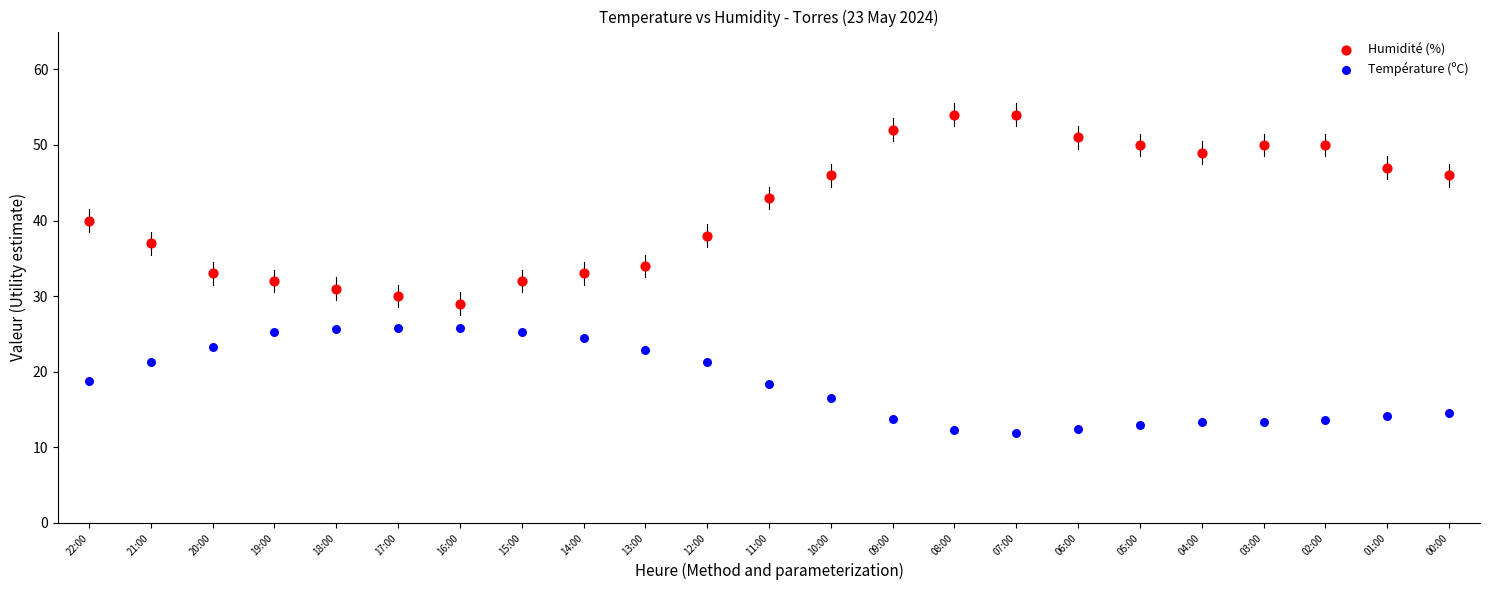

Which series contains the lowest Y value?

Température (ºC)